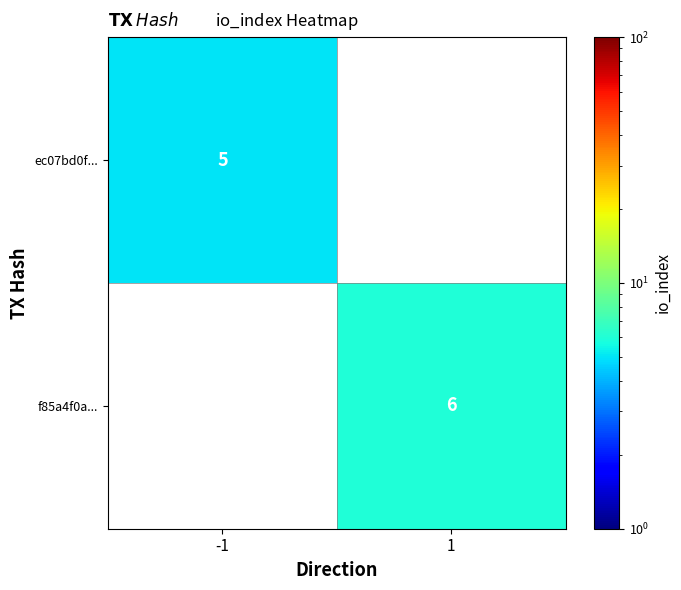

True or false: f85a4f0a... has a value of 6 at 1.

True